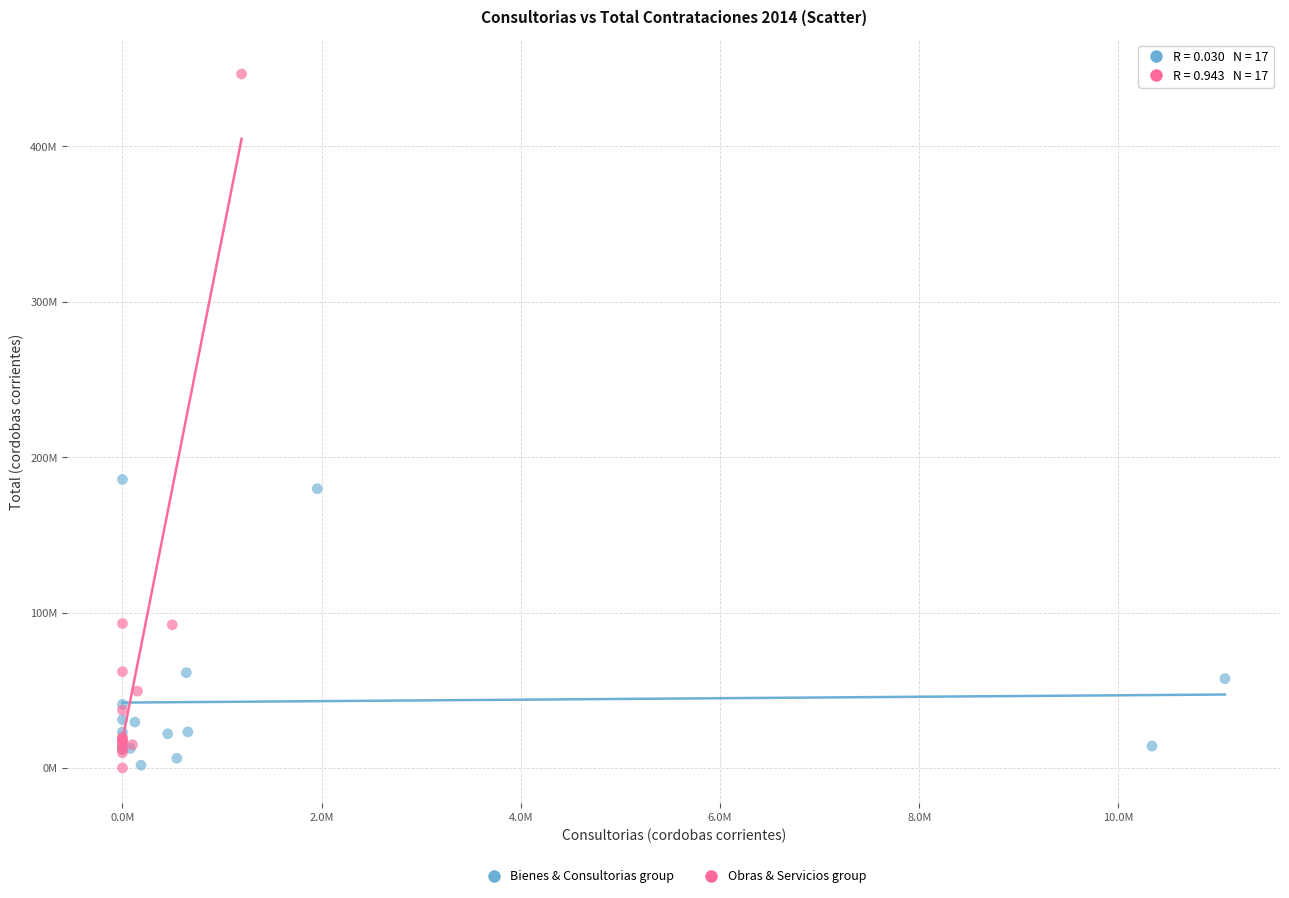

What are all the series names shown in the legend?

Bienes & Consultorias group, Obras & Servicios group